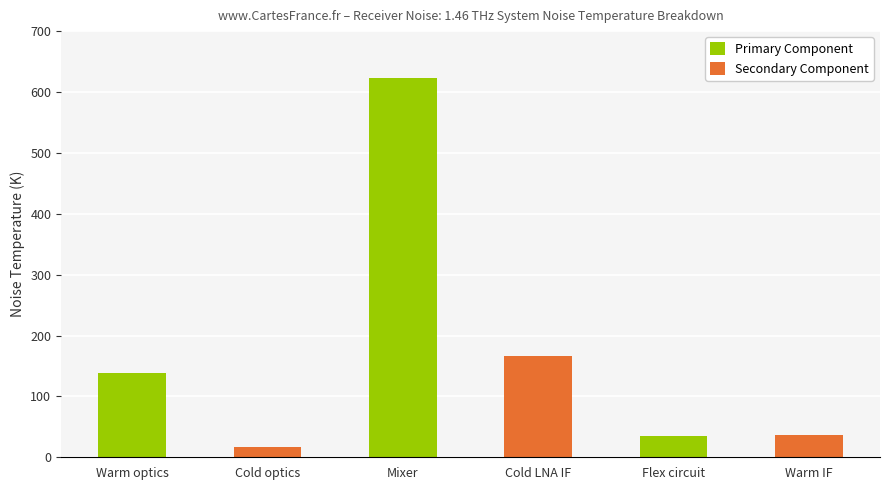

What is the average value?

169.4